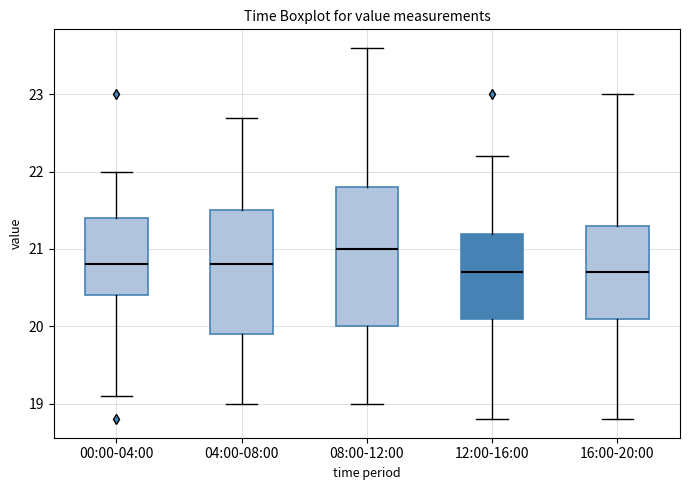

Reading left to right, read every box against the y-axis: the position of its median line, the range the box covers, and the ends of its whiskers. The values are not printed on the chart, so give them approximately, as read against the axis.

00:00-04:00: median 20.8, box 20.4 to 21.4, whiskers 19.1 to 22.0
04:00-08:00: median 20.8, box 19.9 to 21.5, whiskers 19.0 to 22.7
08:00-12:00: median 21.0, box 20.0 to 21.8, whiskers 19.0 to 23.6
12:00-16:00: median 20.7, box 20.1 to 21.2, whiskers 18.8 to 22.2
16:00-20:00: median 20.7, box 20.1 to 21.3, whiskers 18.8 to 23.0